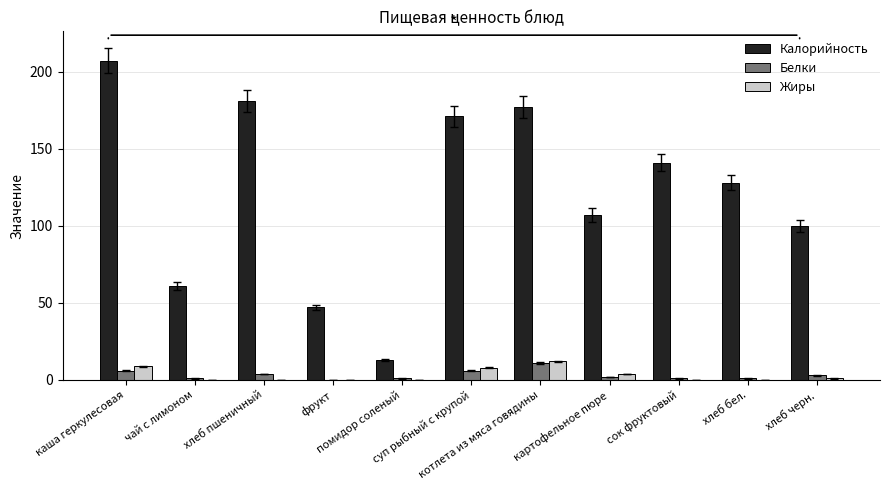

What is the maximum value shown in the chart?

207